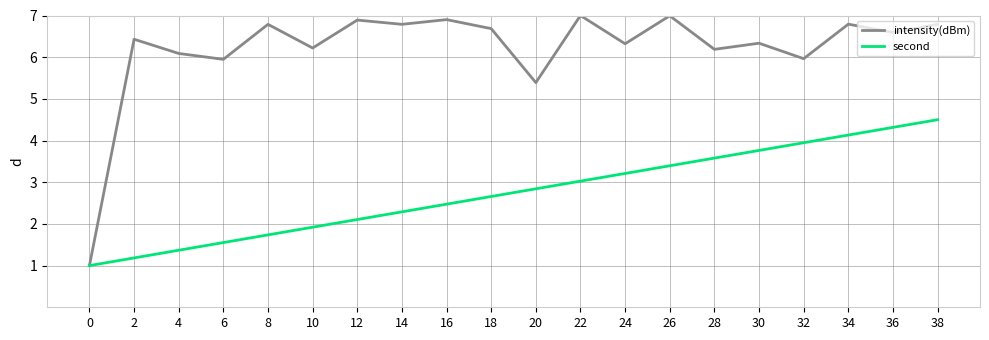

Where does the intensity(dBm) series first go above 6?

2